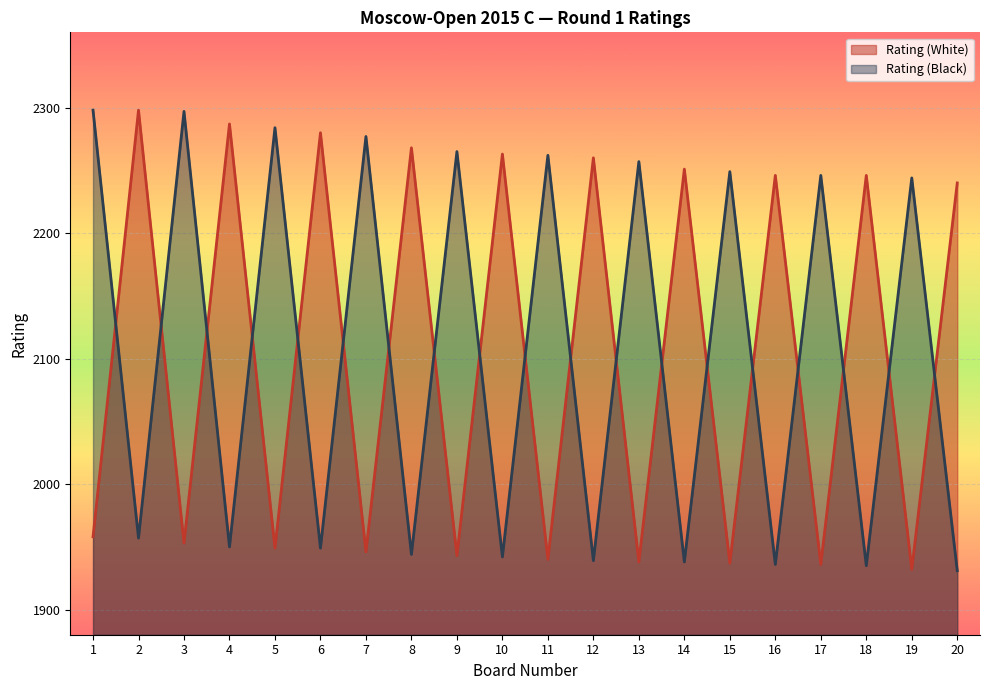

At which category does the chart reach its peak across all series?

2